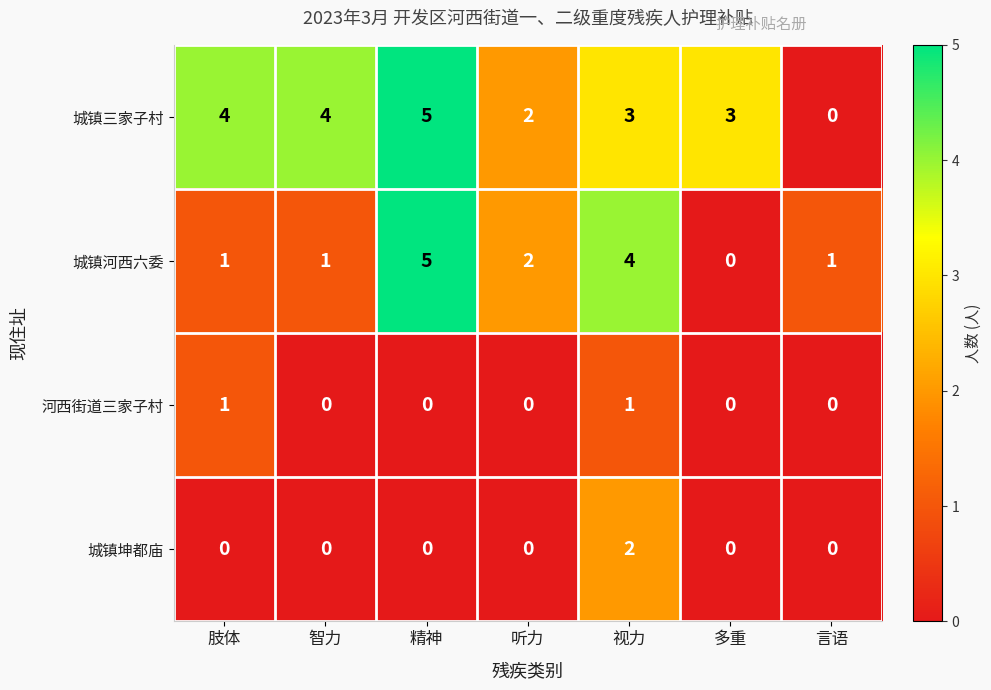

Reading left to right, transcribe all the data shown in this chart.

城镇三家子村: 肢体=4	智力=4	精神=5	听力=2	视力=3	多重=3	言语=0
城镇河西六委: 肢体=1	智力=1	精神=5	听力=2	视力=4	多重=0	言语=1
河西街道三家子村: 肢体=1	智力=0	精神=0	听力=0	视力=1	多重=0	言语=0
城镇坤都庙: 肢体=0	智力=0	精神=0	听力=0	视力=2	多重=0	言语=0